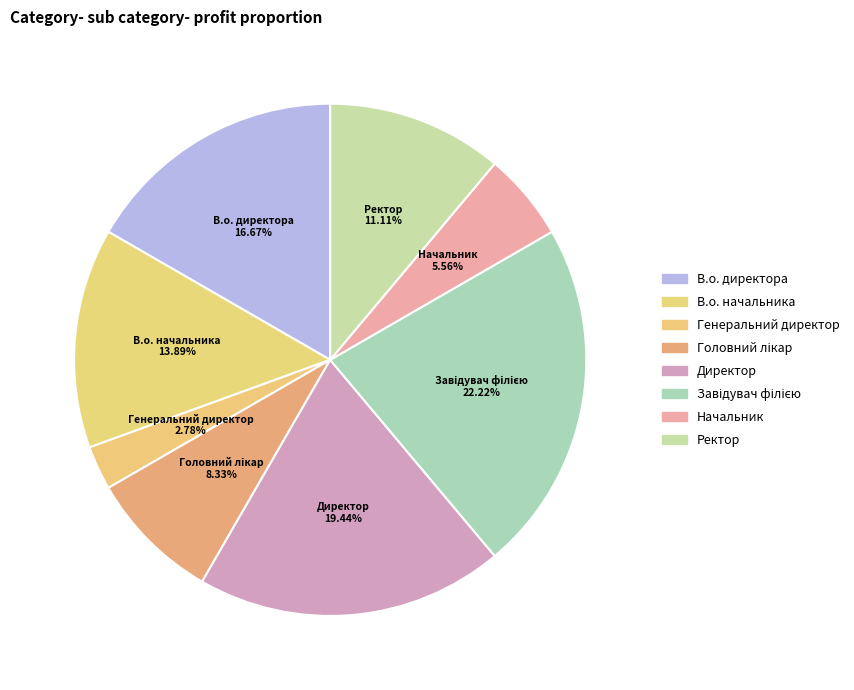

Count the number of slices in the pie.

8